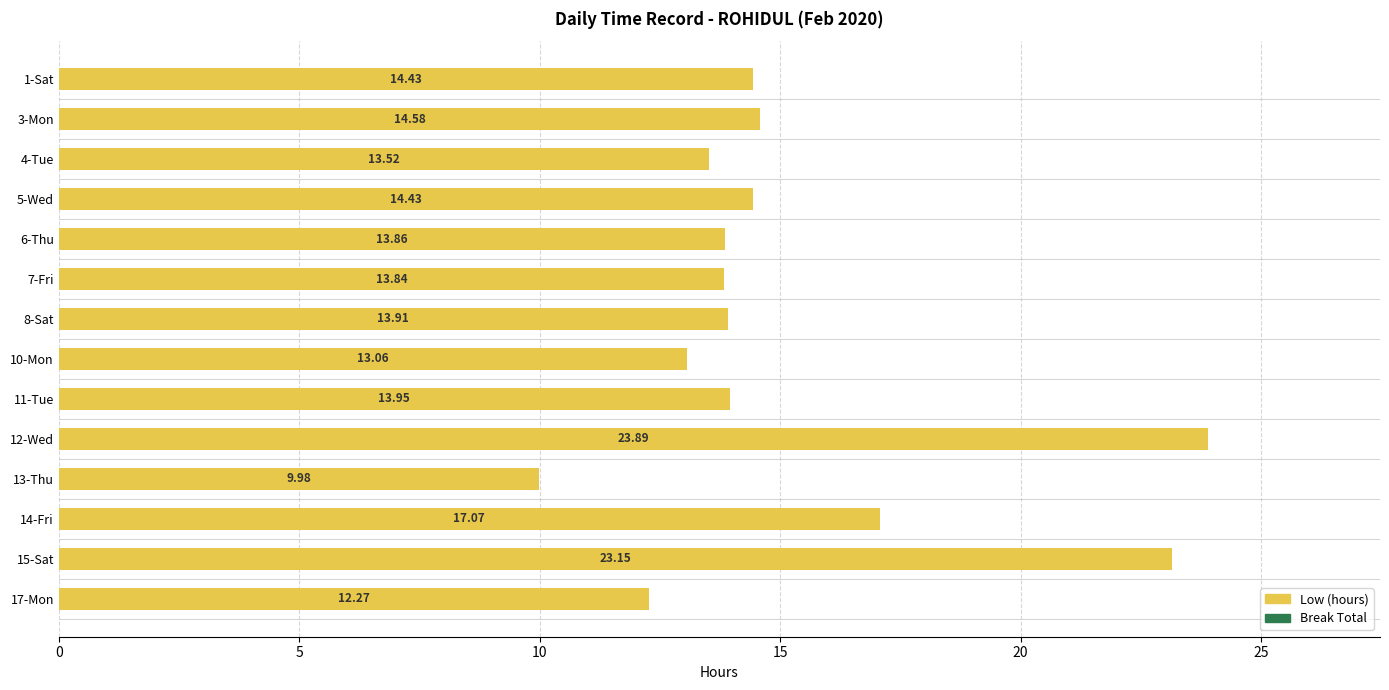

Between 8-Sat and 12-Wed, which is larger?

12-Wed